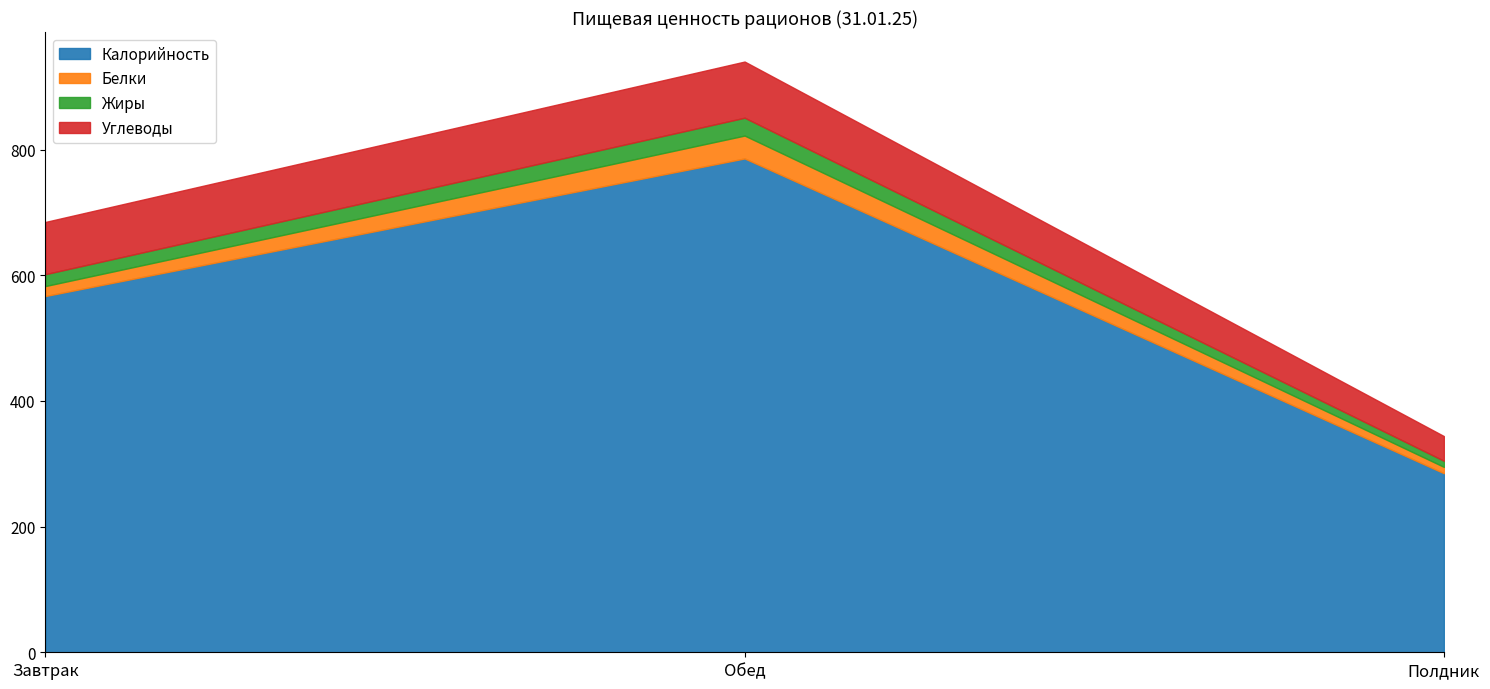

Which series has the largest range (max minus min)?

Калорийность